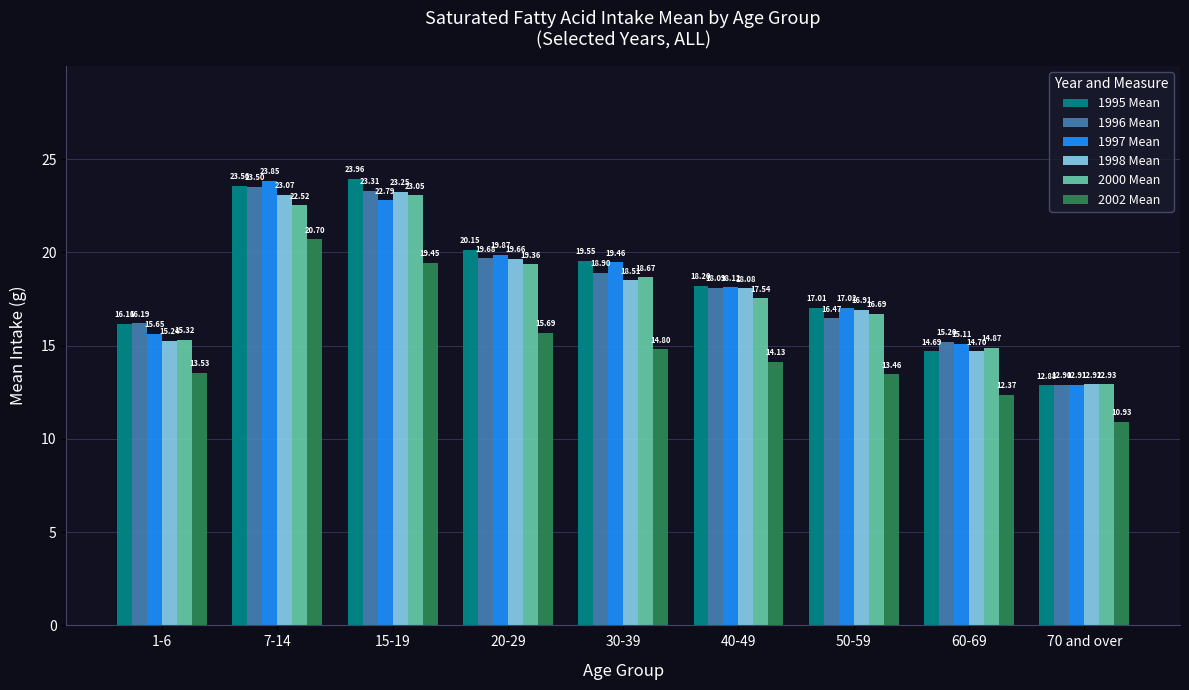

What is the difference between the maximum and second lowest values in the 2002 Mean series?

8.3